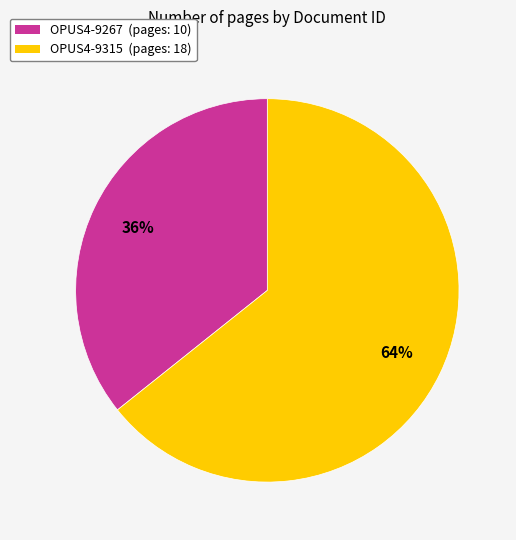

Which has a higher value, OPUS4-9315 or OPUS4-9267?

OPUS4-9315